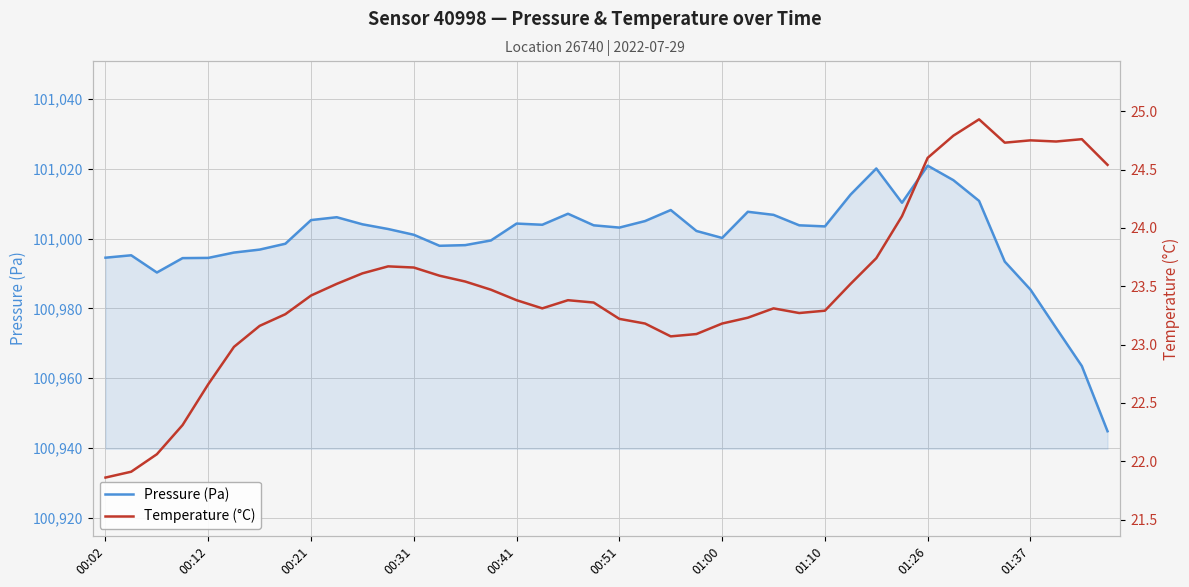

What is the value of the Temperature (°C) point at the 33rd from the left?

24.6